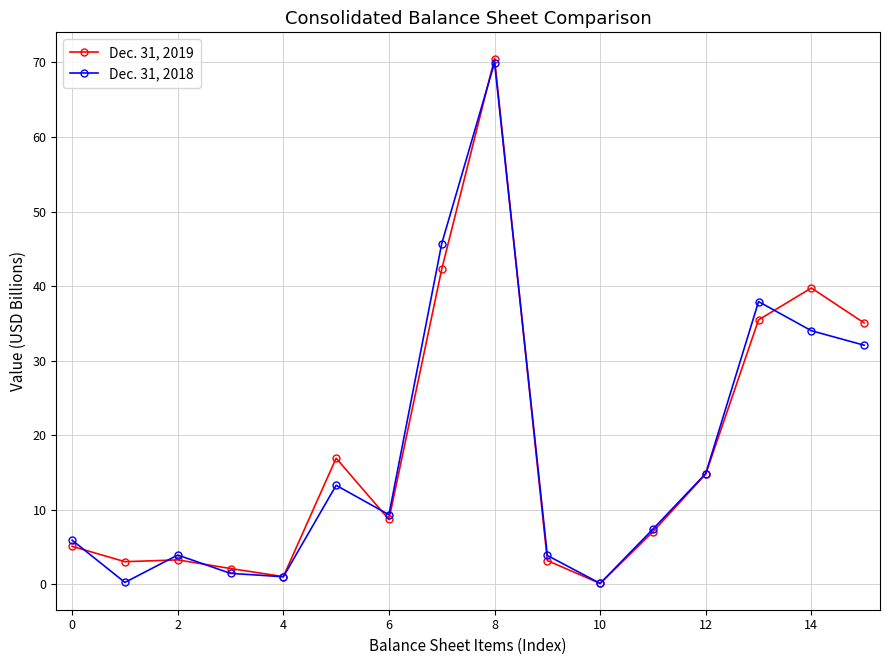

How many values in the Dec. 31, 2019 series exceed 8?

8